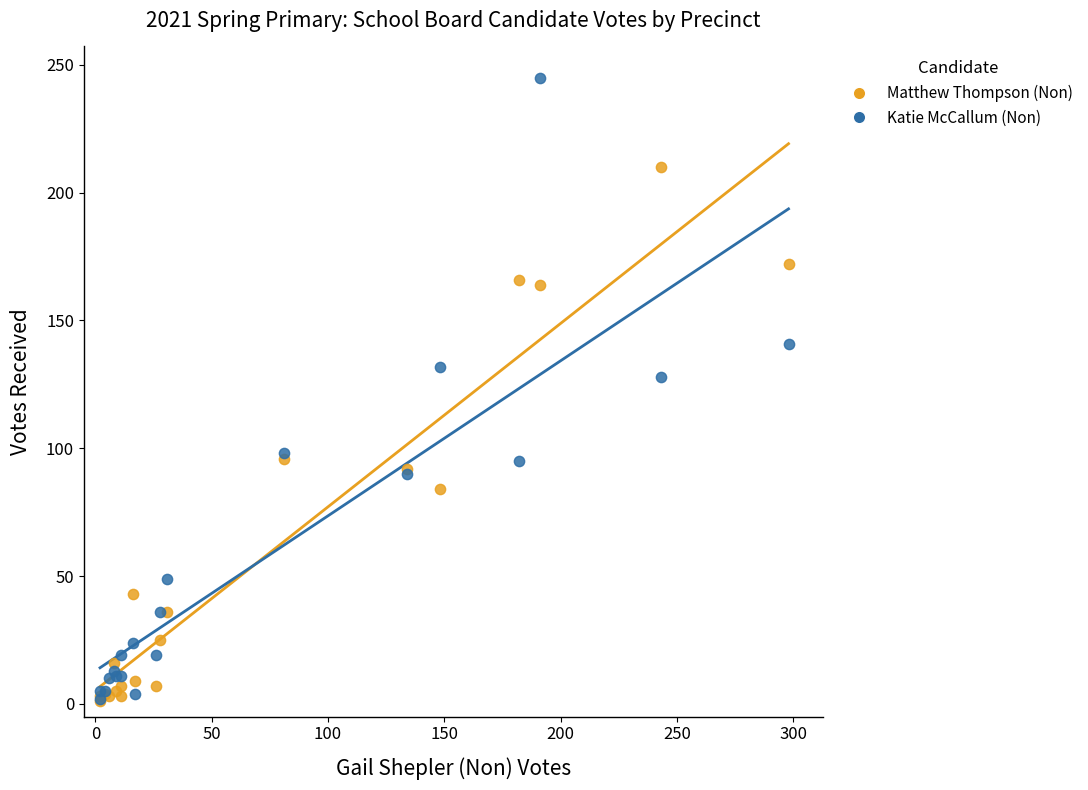

Which series contains the highest Y value?

Katie McCallum (Non)